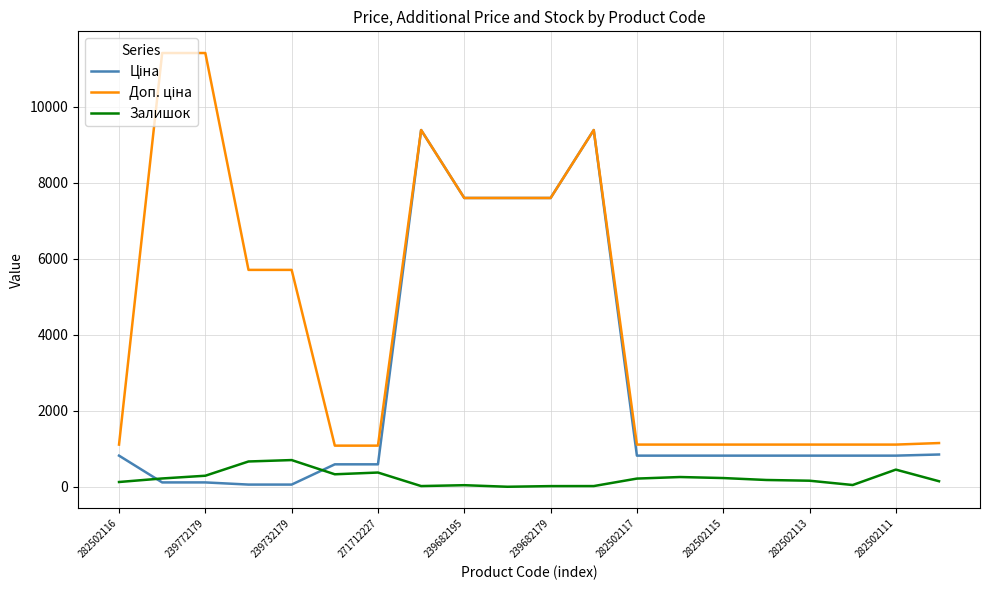

How many lines are shown in the chart?

3